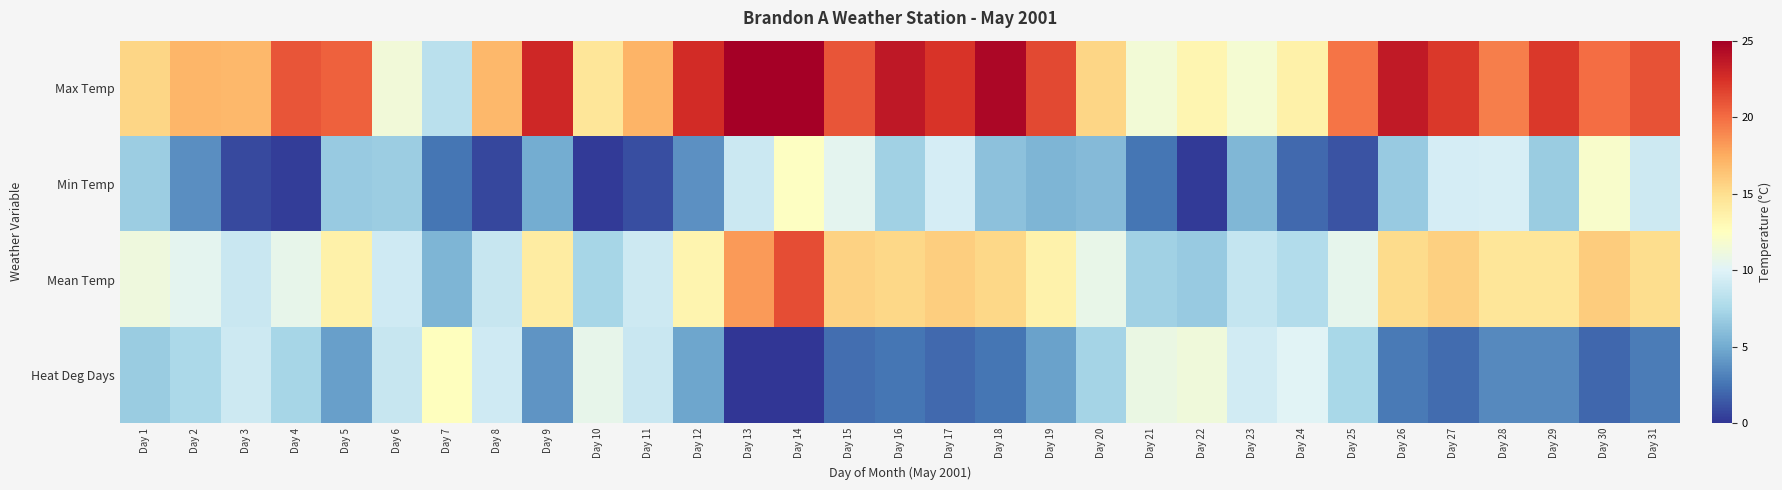

At which category is the sum across all series the highest?

Day 14